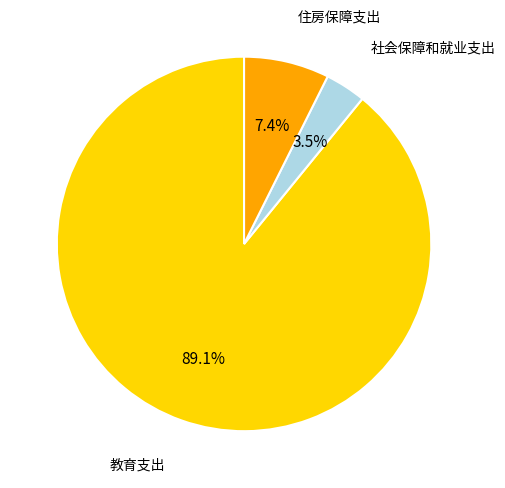

Is there any slice that represents more than half of the pie?

Yes